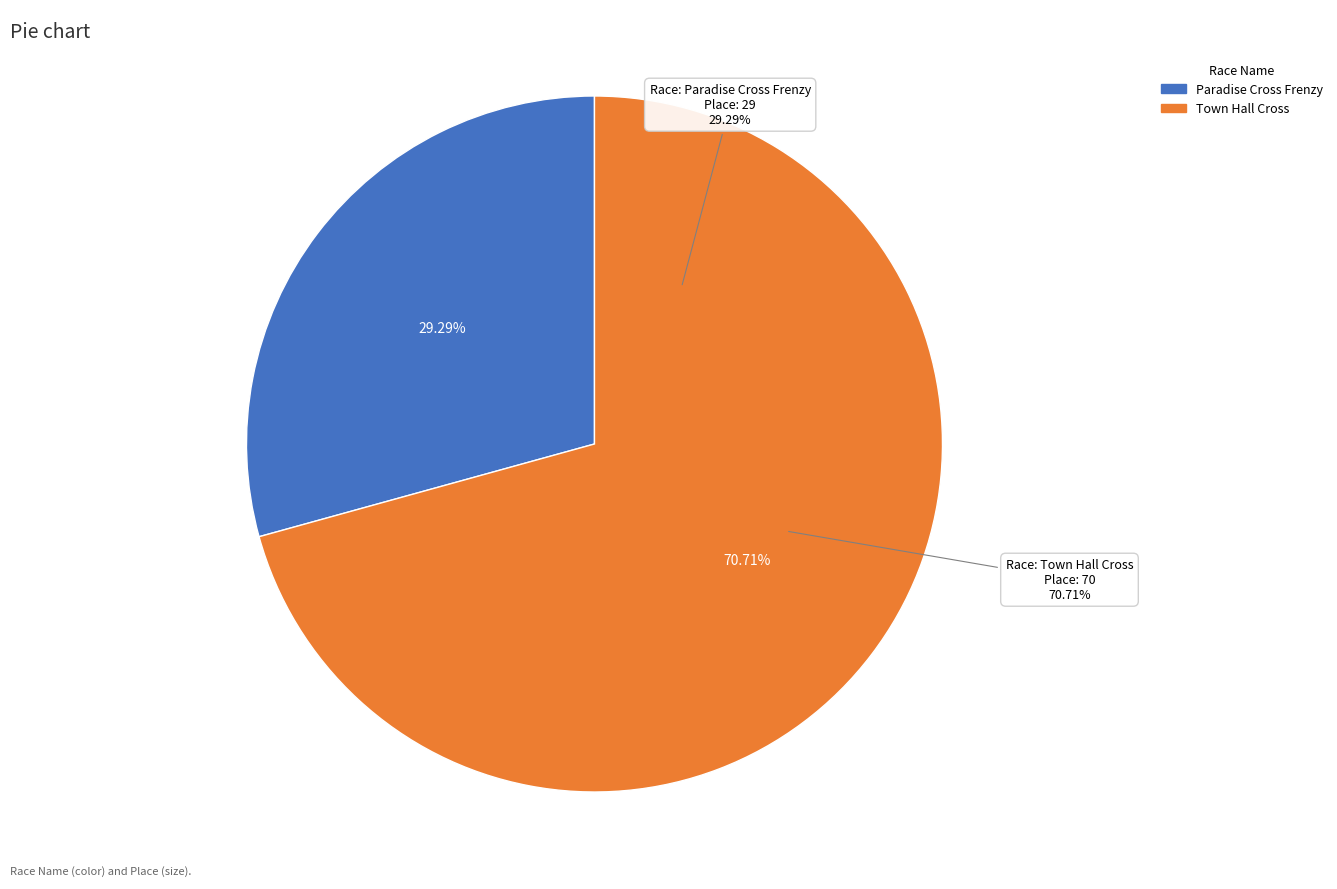

To the nearest percent, what is the difference between the Paradise Cross Frenzy and Town Hall Cross slice percentages?

41%